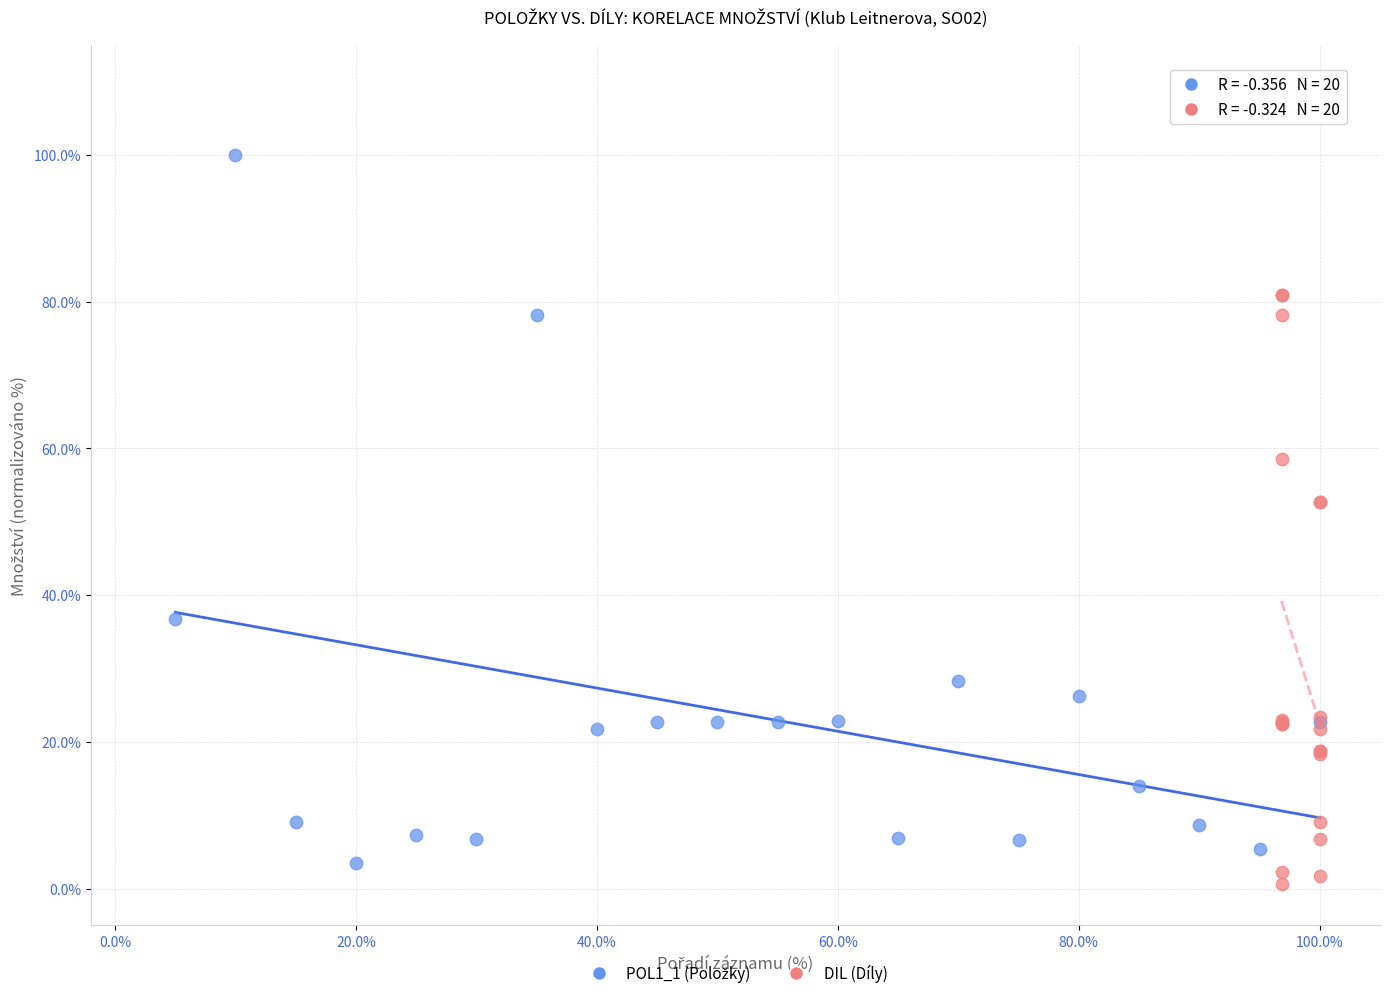

Which series reaches the minimum Y coordinate?

DIL (Díly)